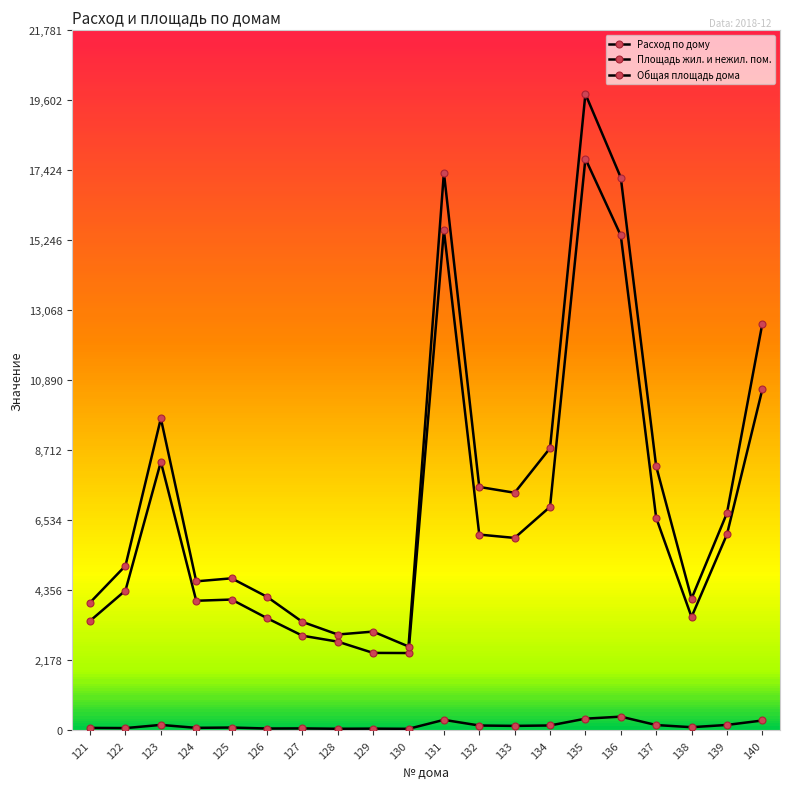

In Площадь жил. и нежил. пом., how many points are higher than both neighbors (excluding endpoints)?

4